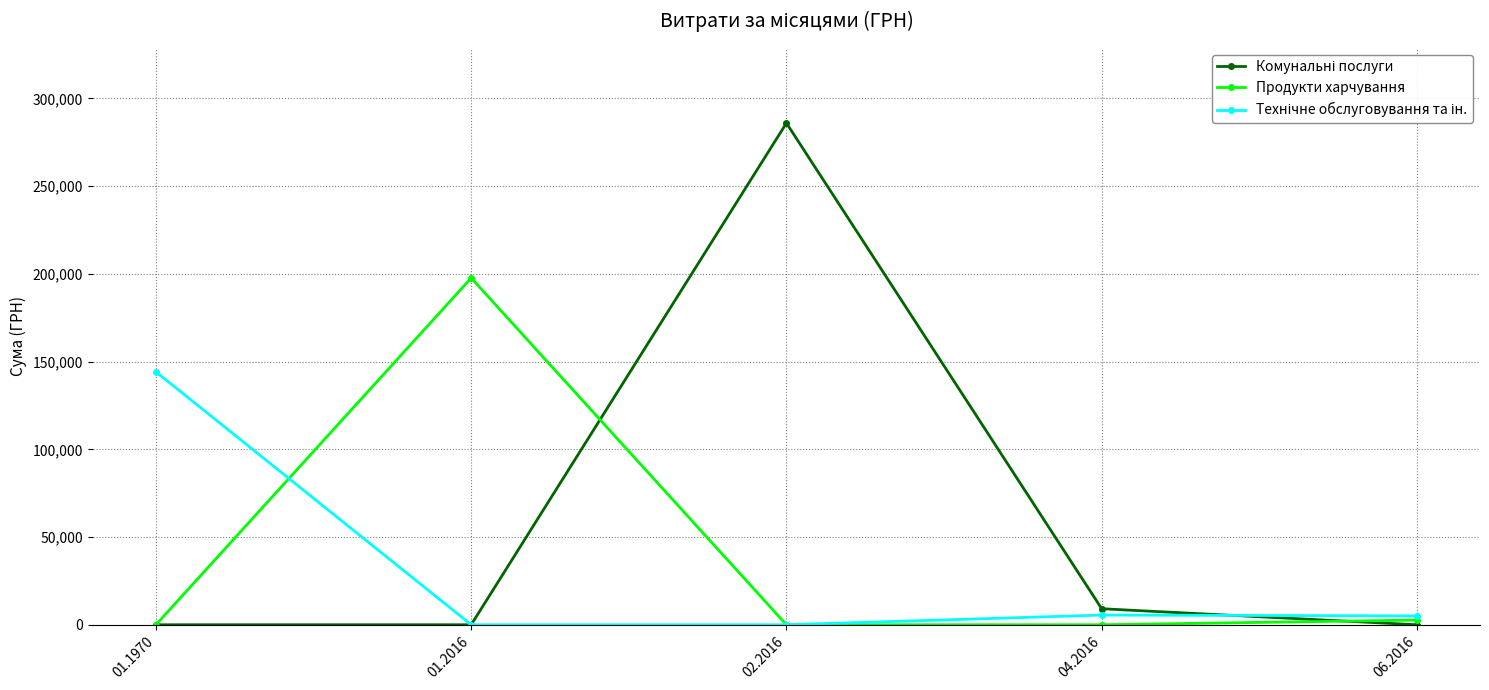

The value of Продукти харчування at 04.2016 is 0.0. True or false?

True